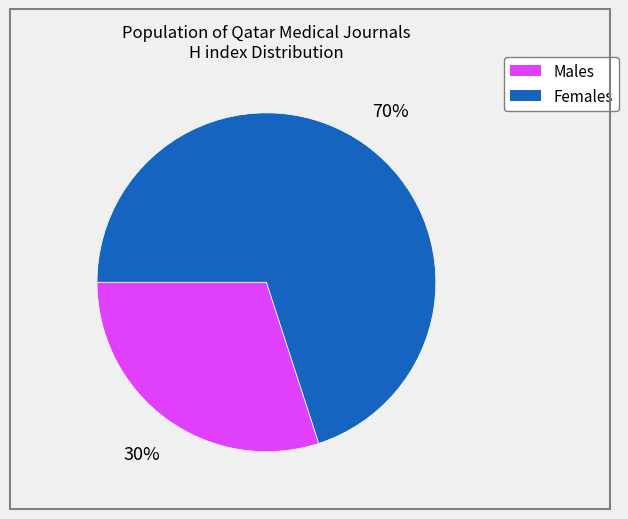

Is there a majority slice in this chart?

Yes